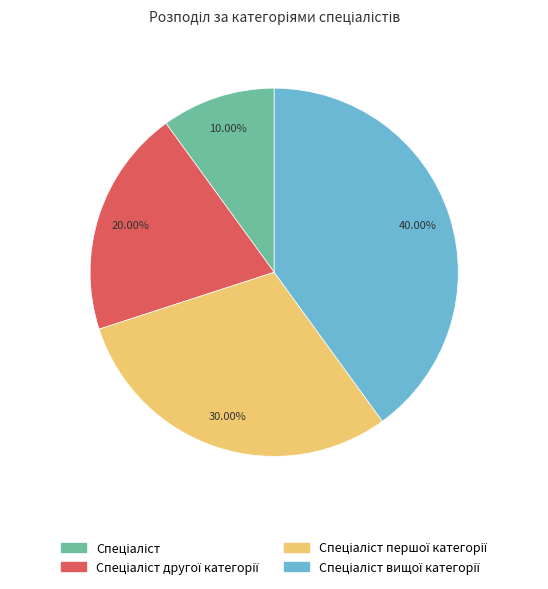

Is there any slice that represents more than half of the pie?

No